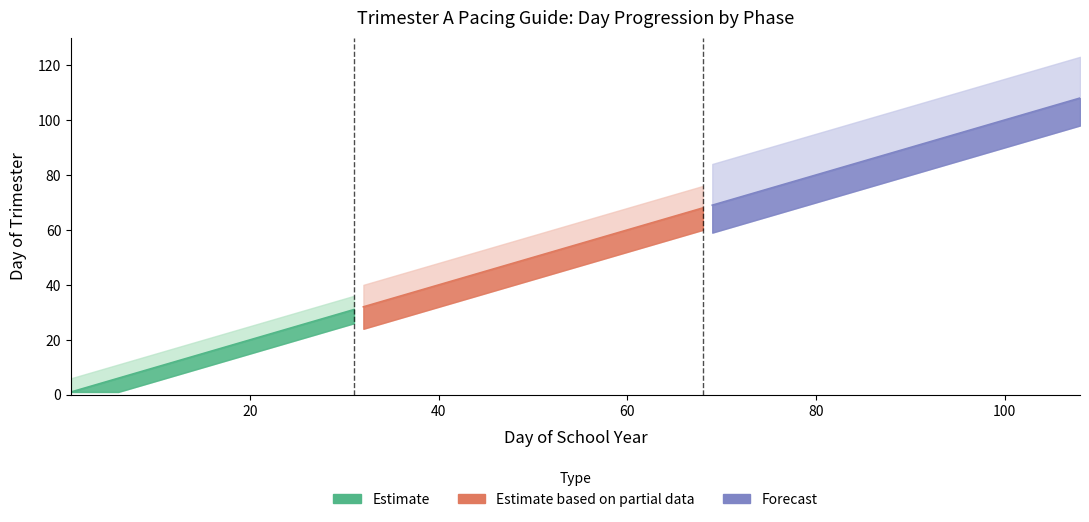

Does the chart have visible grid lines?

No